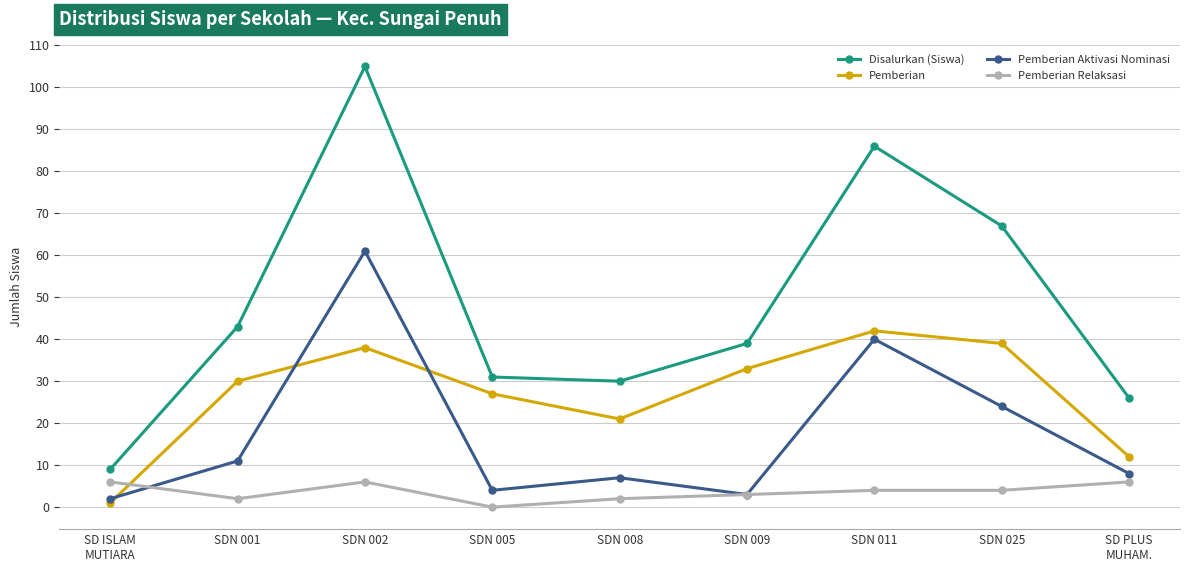

Which series has the widest spread of values?

Disalurkan (Siswa)